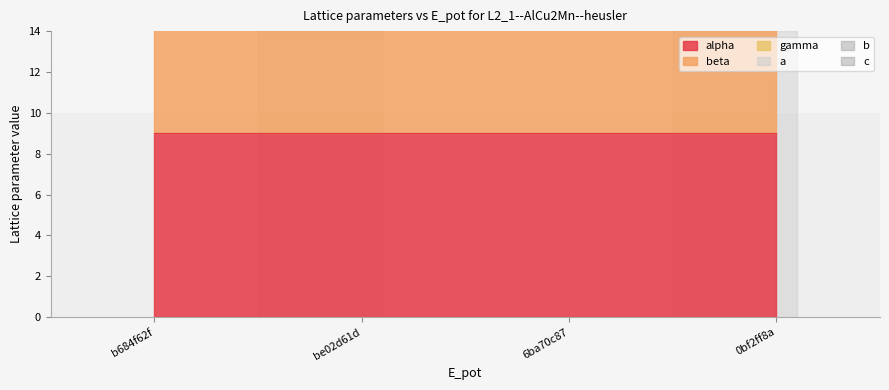

What is the spread (max minus min) of values at b684f62f?

1.6